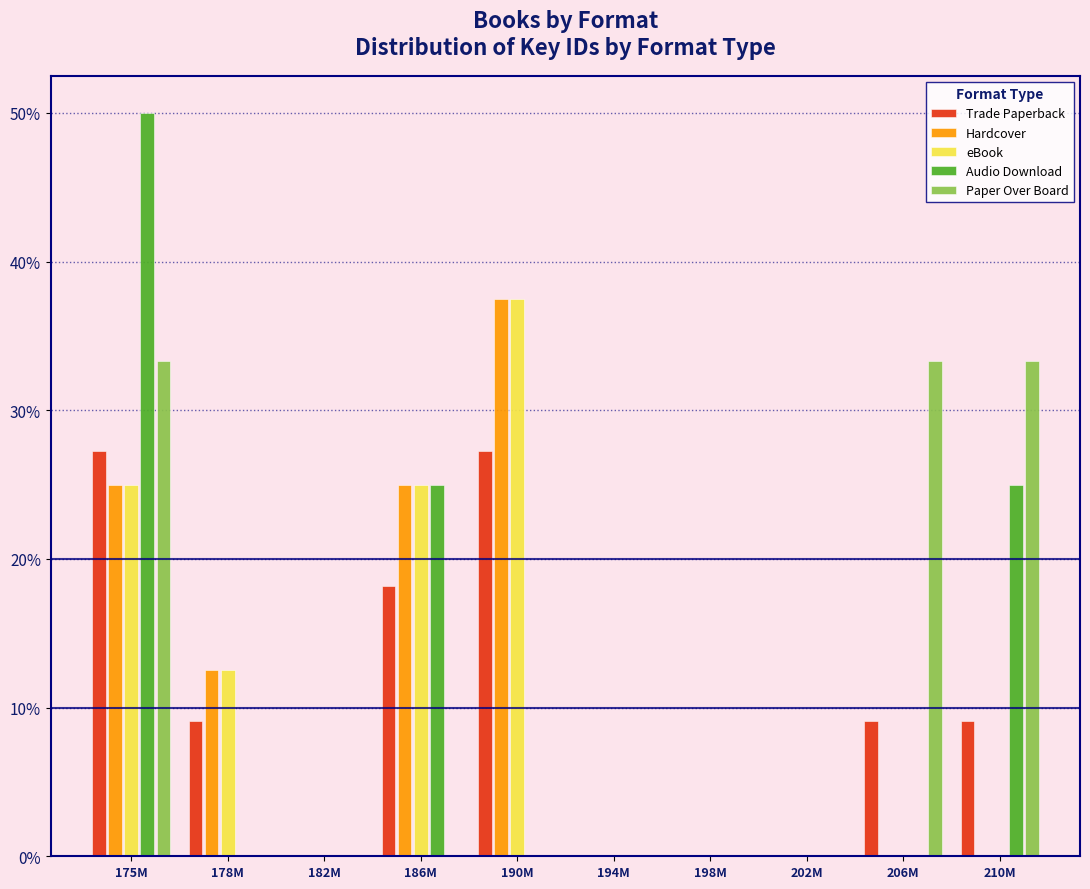

What are all the series names shown in the legend?

Trade Paperback, Hardcover, eBook, Audio Download, Paper Over Board